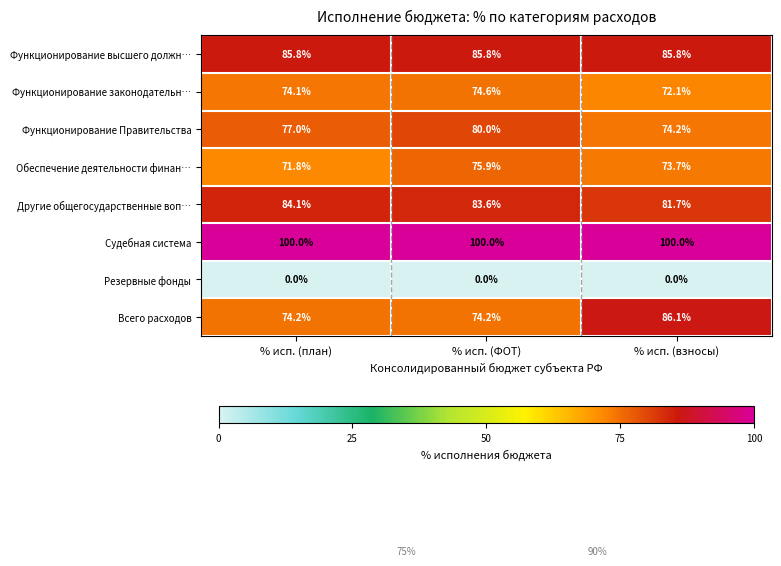

What is the greatest value displayed?

100.0